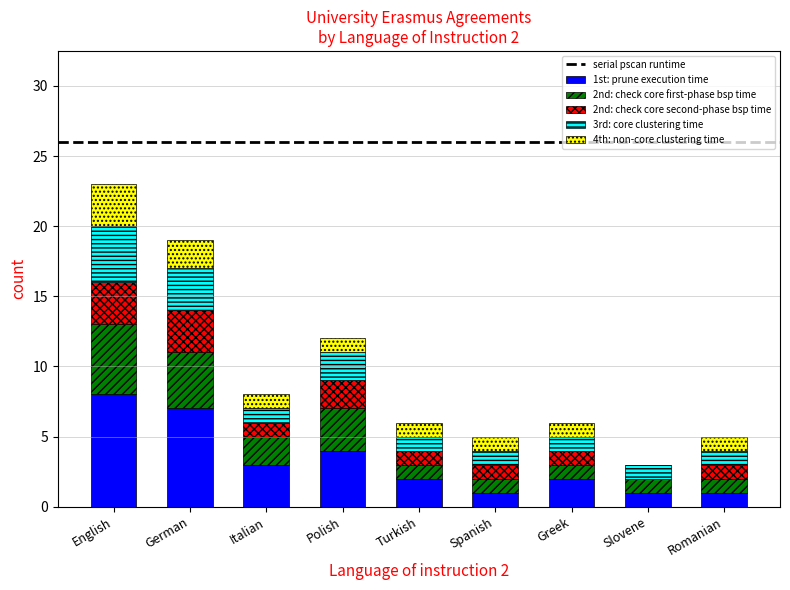

How many categories are shown in the chart?

9